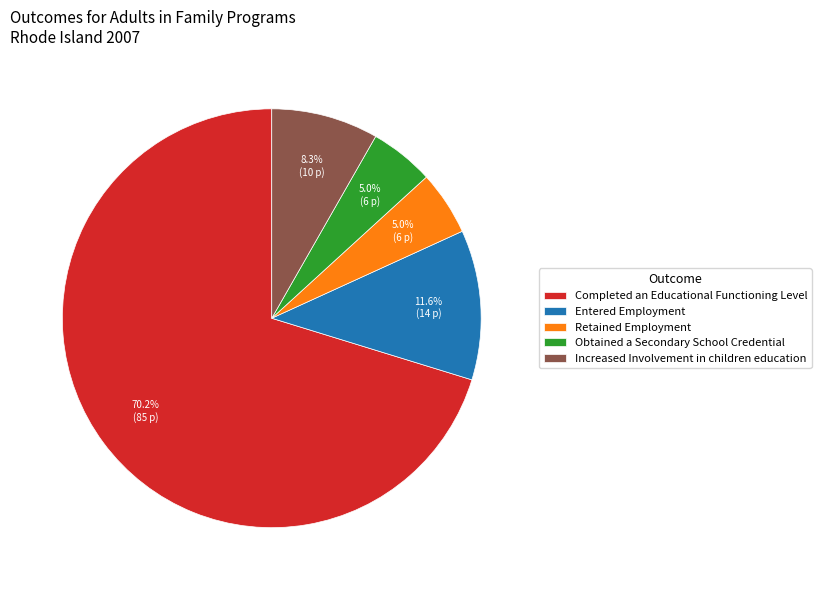

What is the largest slice in the pie chart?

Completed an Educational Functioning Level